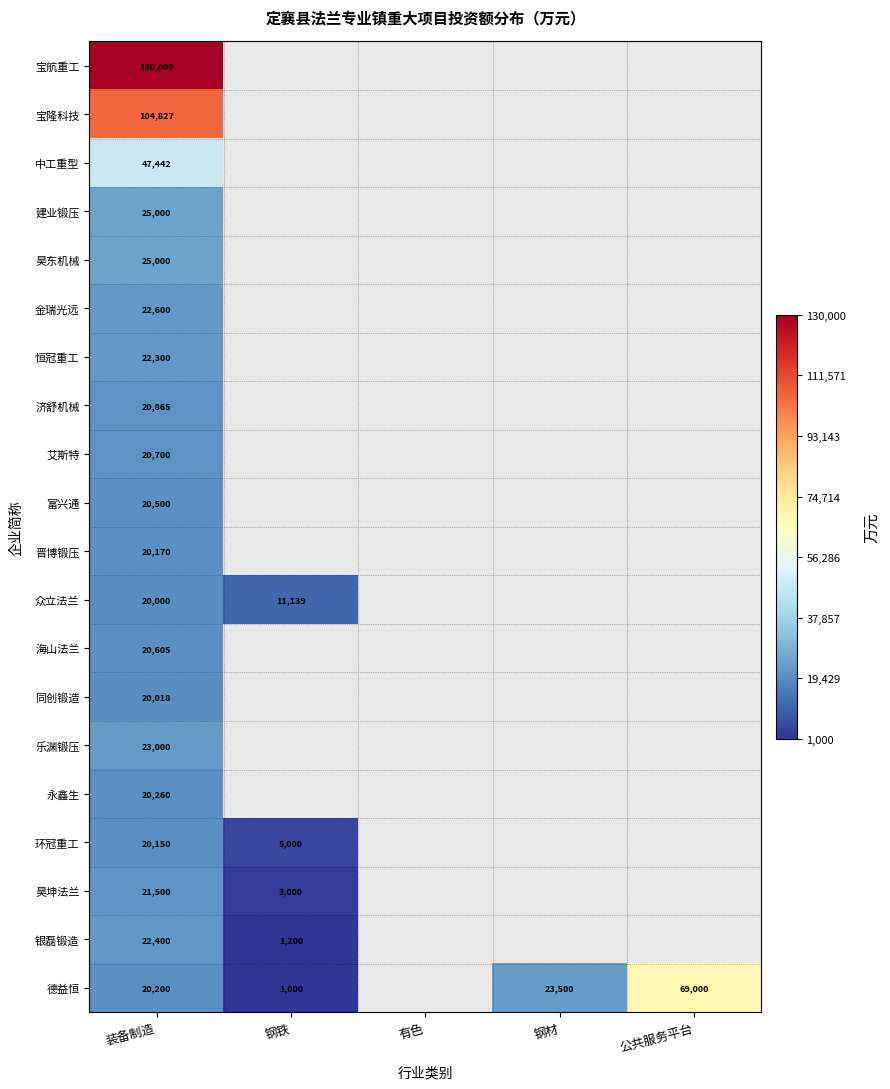

The value of 昊东机械 at 装备制造 is 35485. True or false?

False